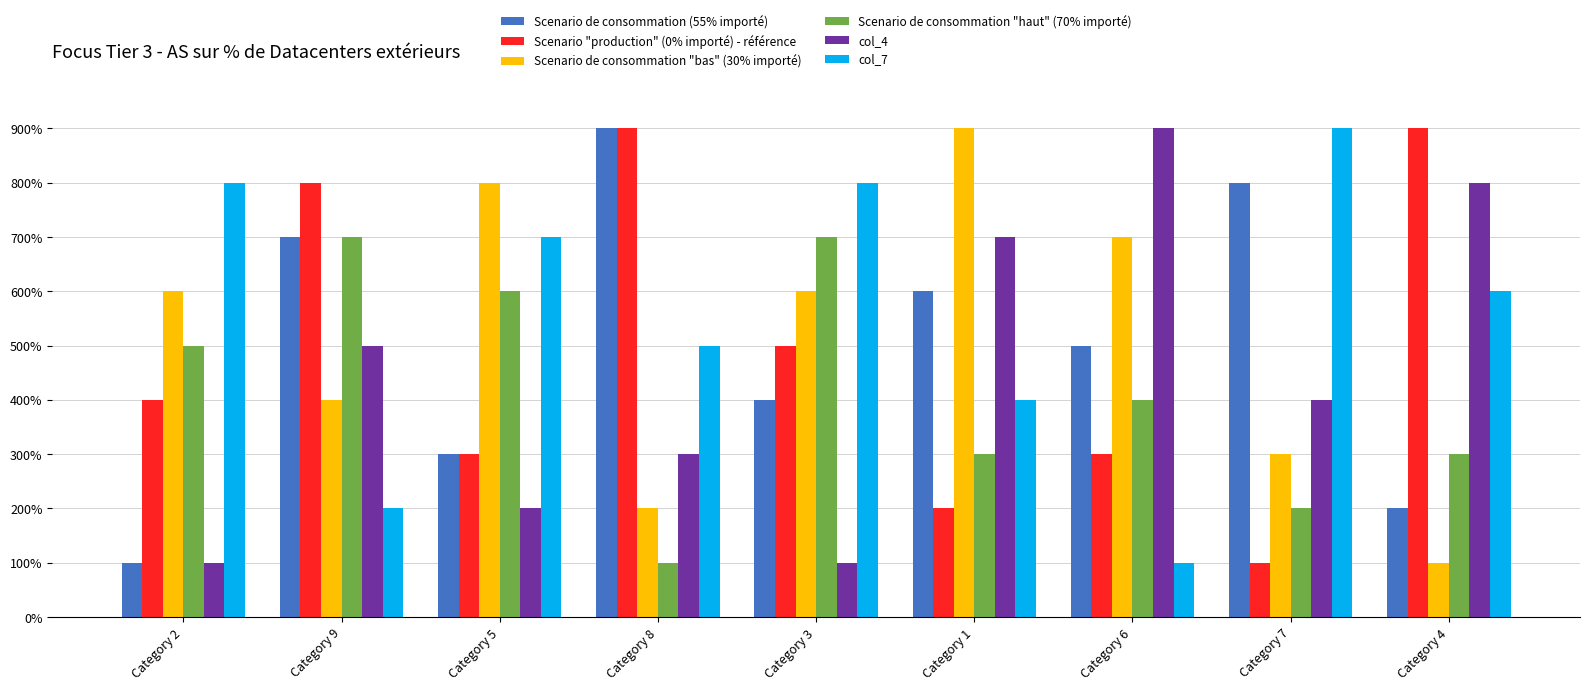

Rank the series by their maximum value, from lowest to highest.

Scenario de consommation "haut" (70% importé), Scenario de consommation (55% importé), Scenario "production" (0% importé) - référence, Scenario de consommation "bas" (30% importé), col_4, col_7